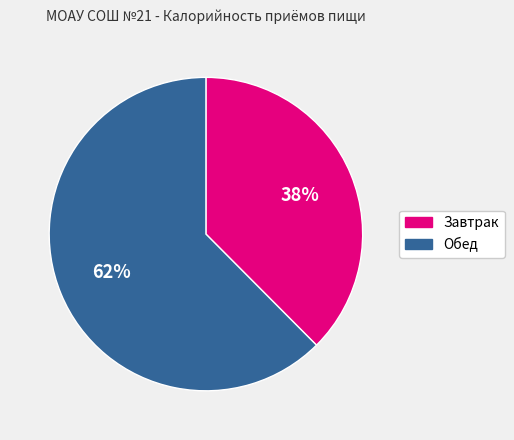

What is the smallest slice in the pie chart?

Завтрак